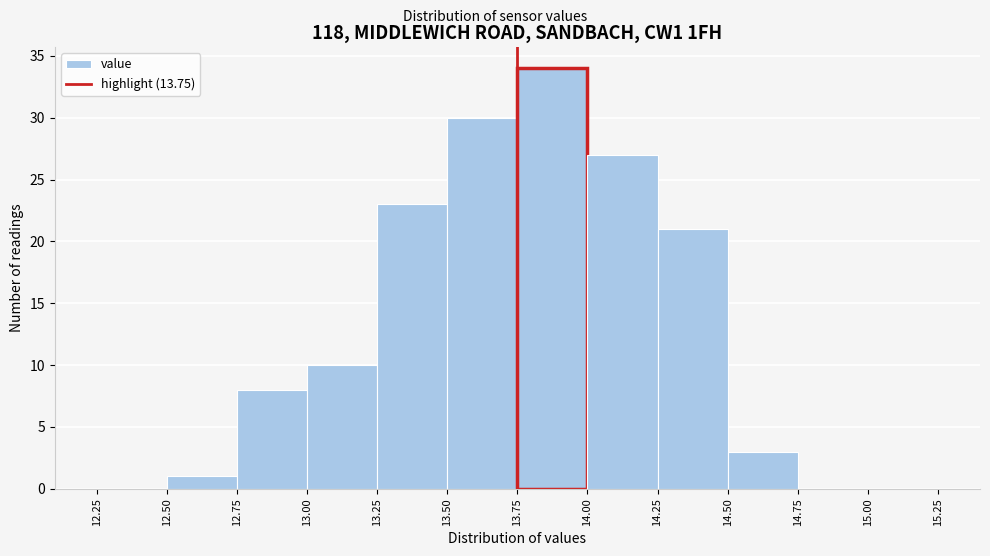

Reading left to right, transcribe this chart: for each bar, give the range it covers on the x-axis and its height. The values are not printed on the chart, so give them approximately, as read against the axis.

12.25 to 12.50: 0
12.50 to 12.75: 1
12.75 to 13.00: 8
13.00 to 13.25: 10
13.25 to 13.50: 23
13.50 to 13.75: 30
13.75 to 14.00: 34
14.00 to 14.25: 27
14.25 to 14.50: 21
14.50 to 14.75: 3
14.75 to 15.00: 0
15.00 to 15.25: 0